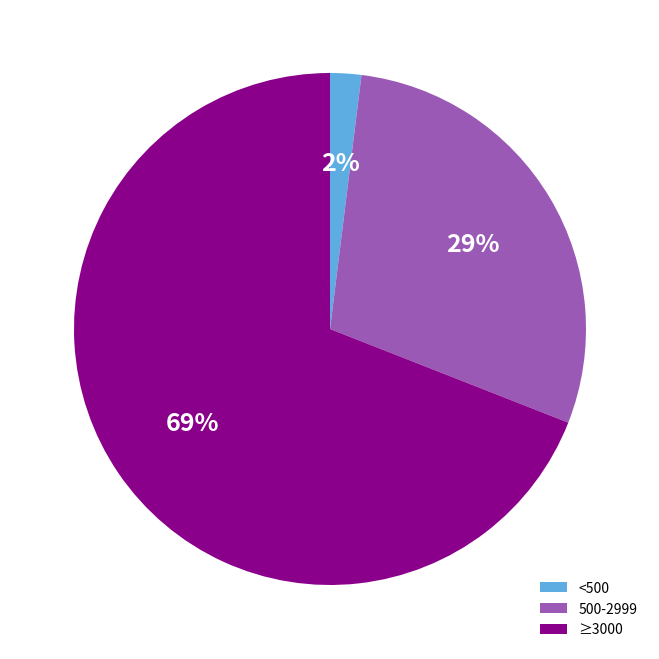

Do ≥3000 and 500-2999 together represent more than half of the pie?

Yes